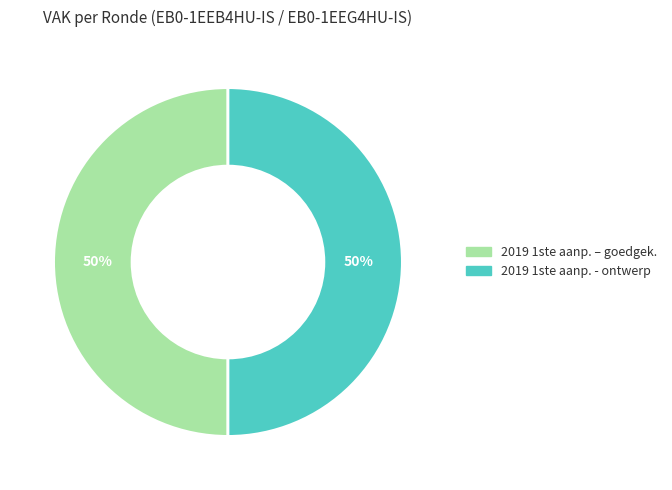

To the nearest percent, what is the average slice percentage?

50%